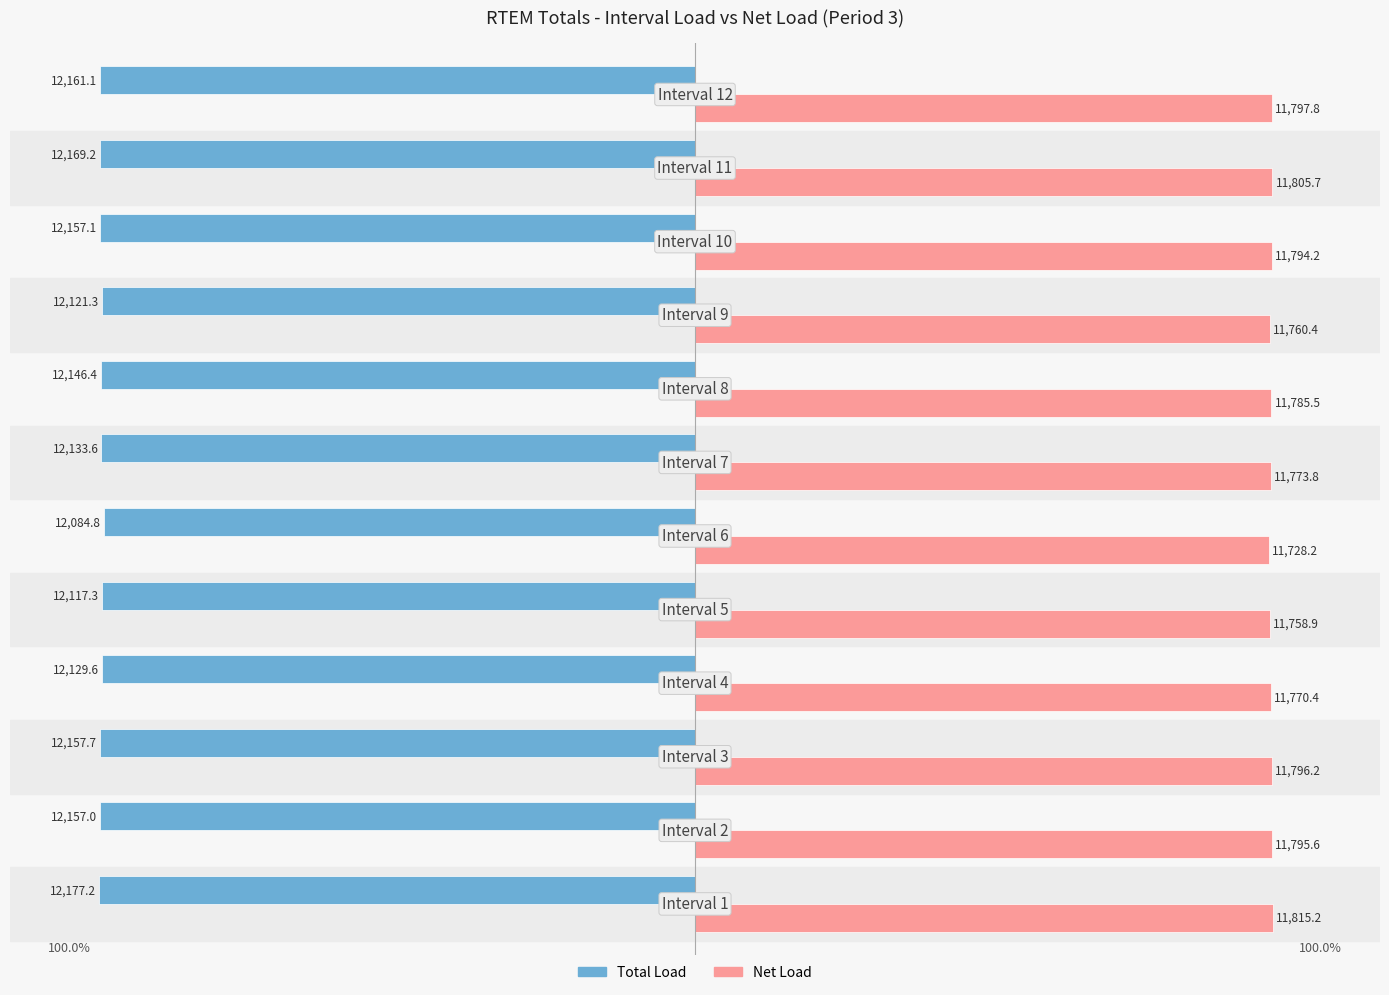

What are all the series names shown in the legend?

Total Load, Net Load